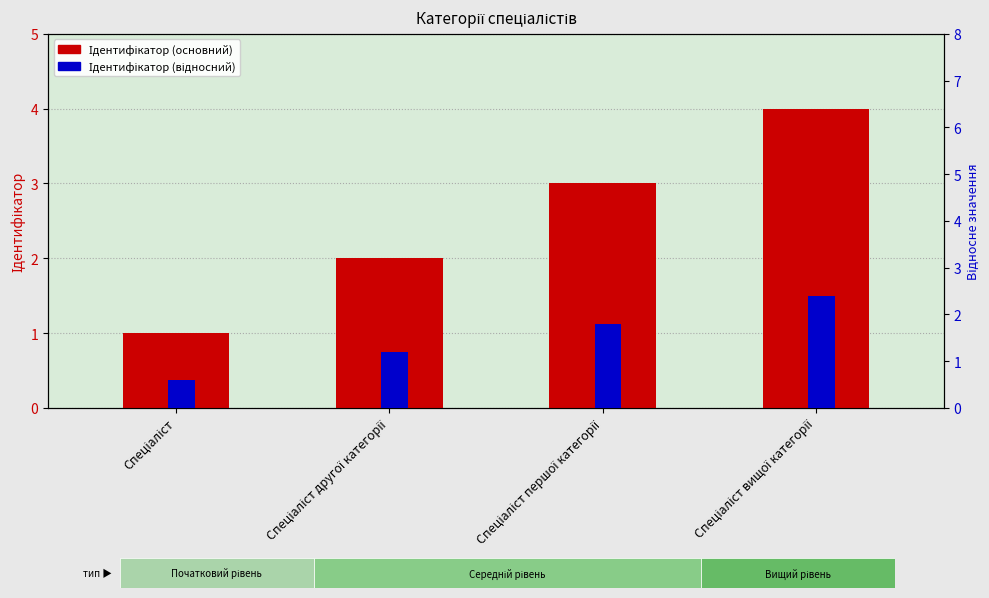

Where does the Ідентифікатор (основний) series first go above 3?

Спеціаліст вищої категорії